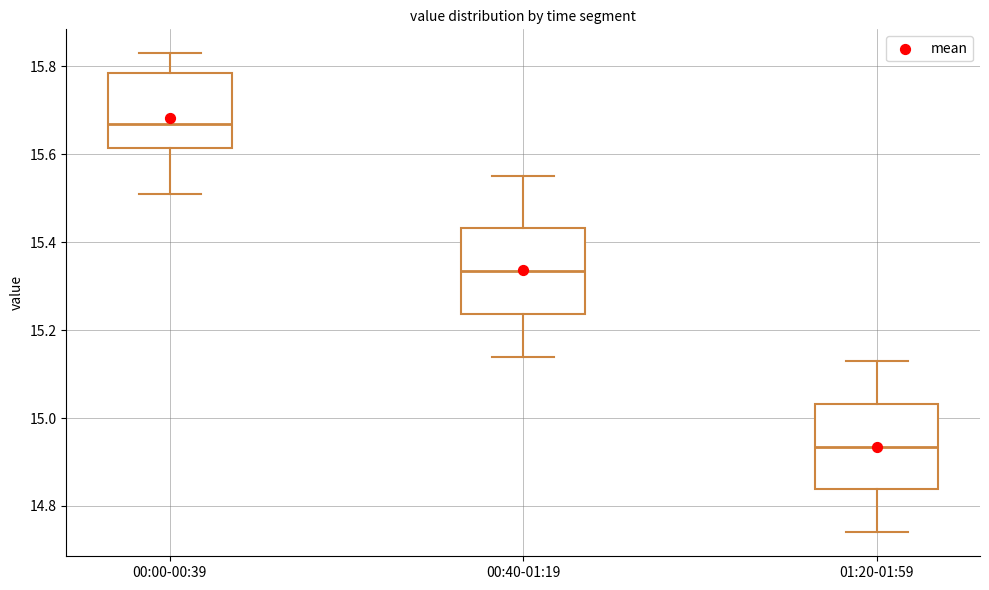

Where does the upper whisker of the box for 00:40-01:19 end on the y-axis? The values are not printed on the chart, so give them approximately, as read against the axis.

15.56